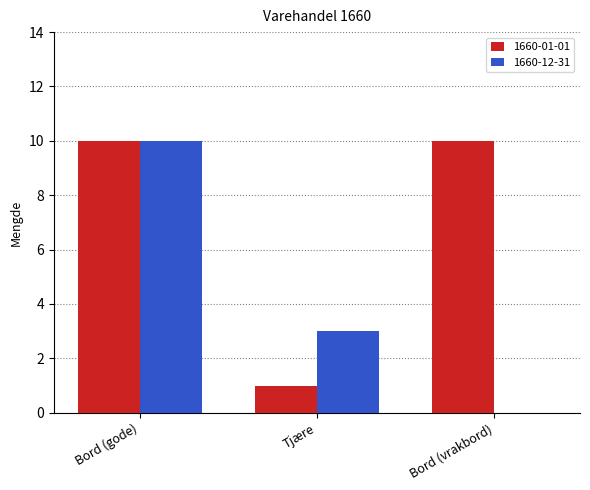

Is it true that 1660-01-01 equals 1 at Tjære?

True